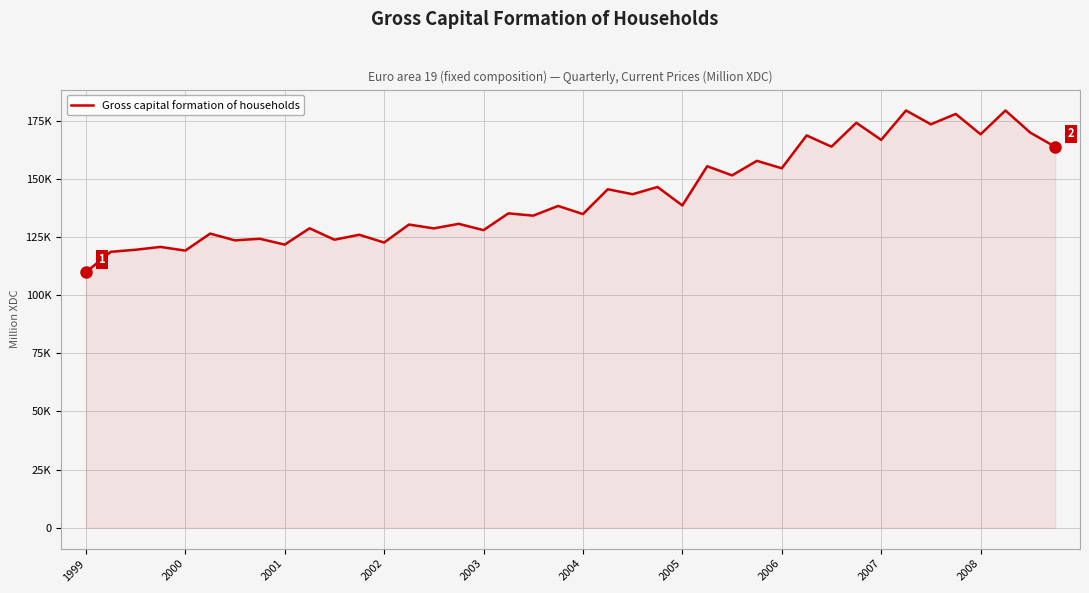

At which category does the chart reach its minimum across all series?

1999